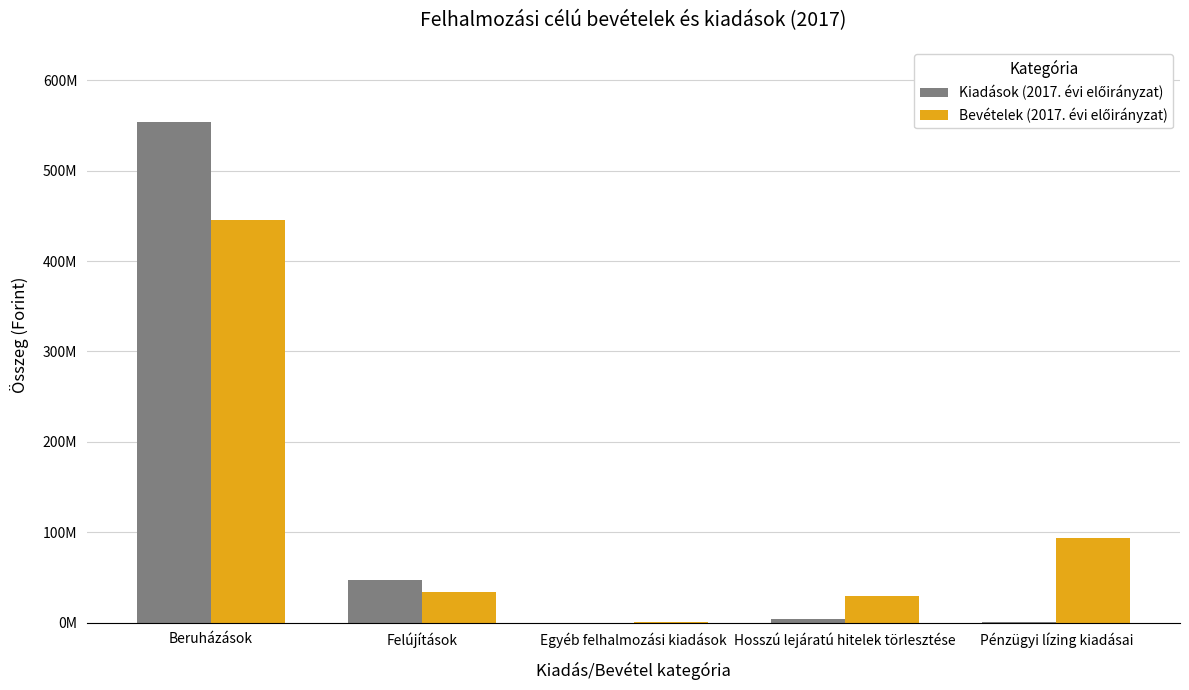

How many data points in Kiadások (2017. évi előirányzat) are less than 3532000?

2